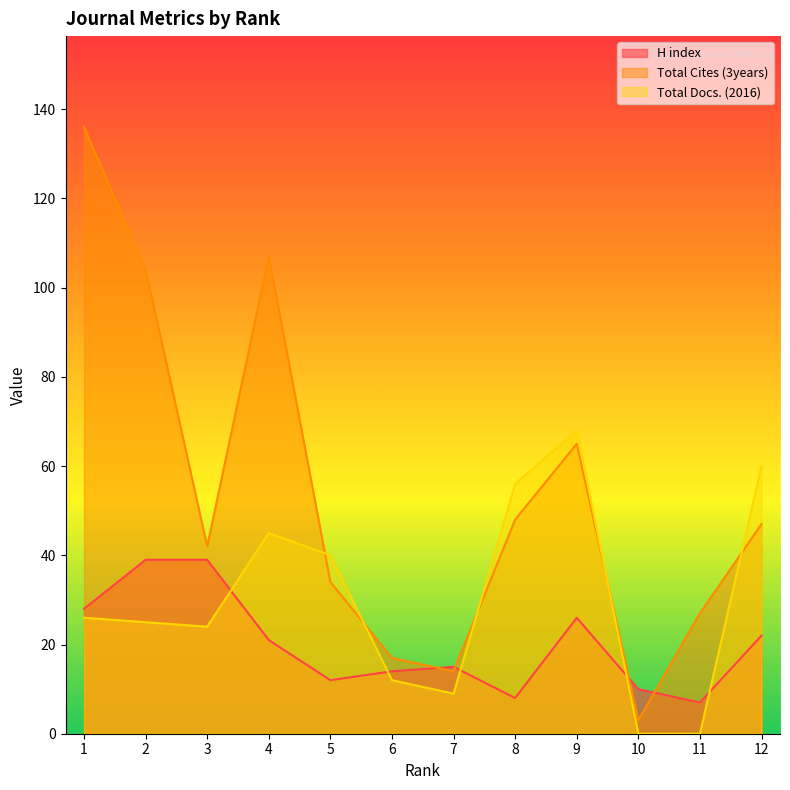

What is the value of the H index point at the 10th from the left?

10